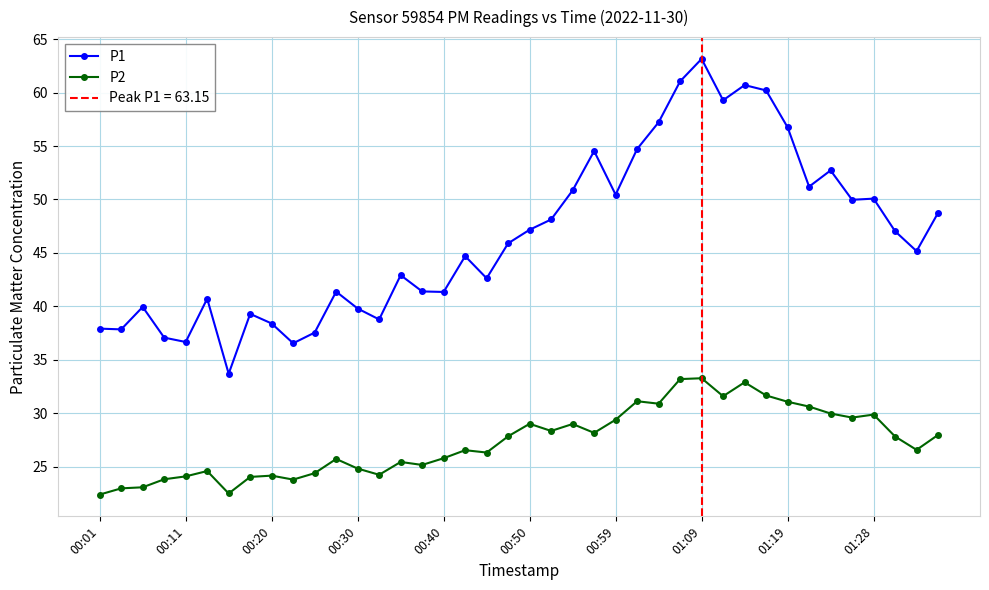

What is the lowest value of the P1 series?

33.7